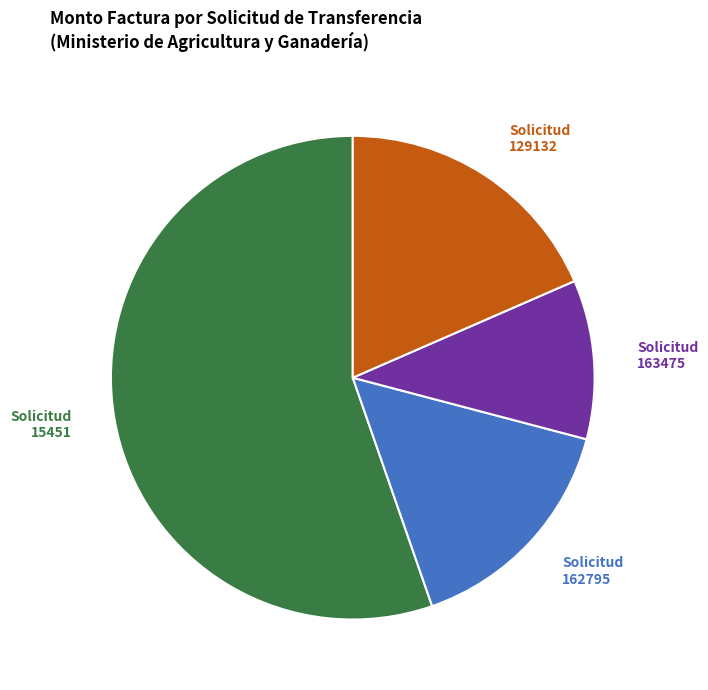

Which category has the biggest portion of the pie?

Solicitud 15451